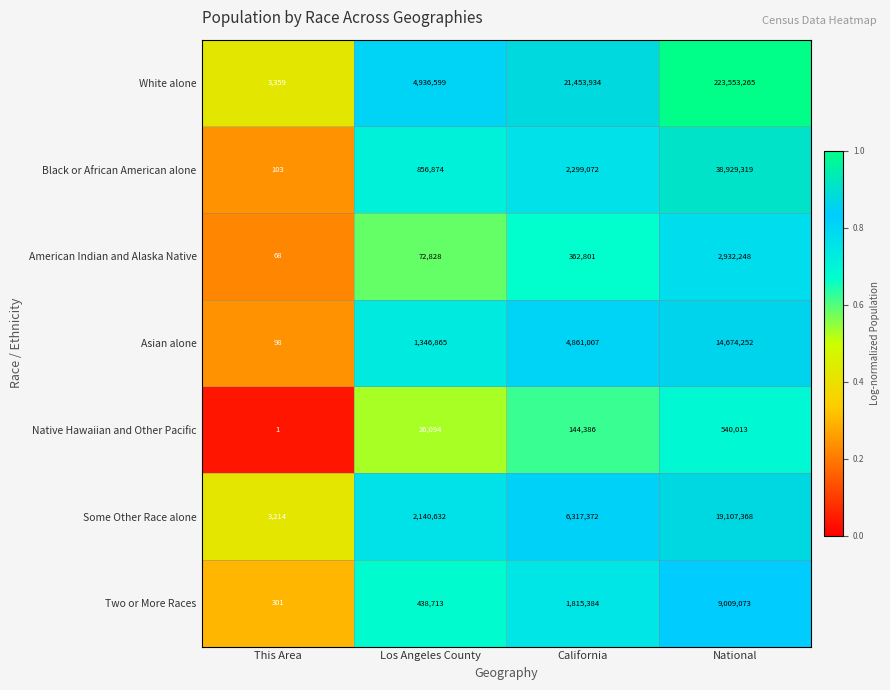

What value does the Some Other Race alone series have at This Area?

3214